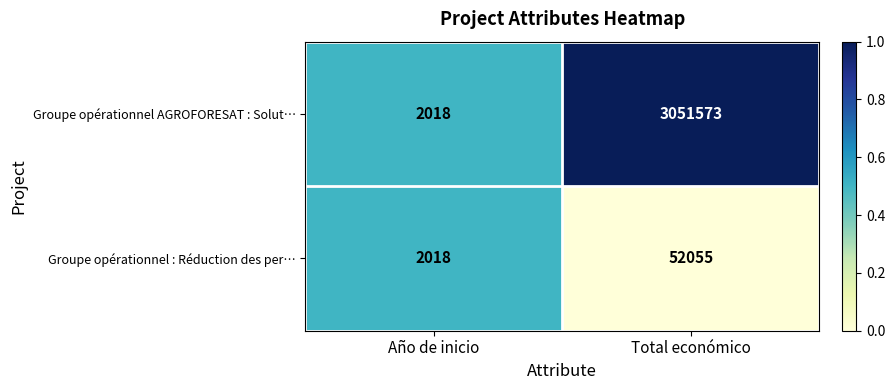

At Total económico, list the series in order from largest to smallest.

Groupe opérationnel AGROFORESAT : Solut…, Groupe opérationnel : Réduction des per…